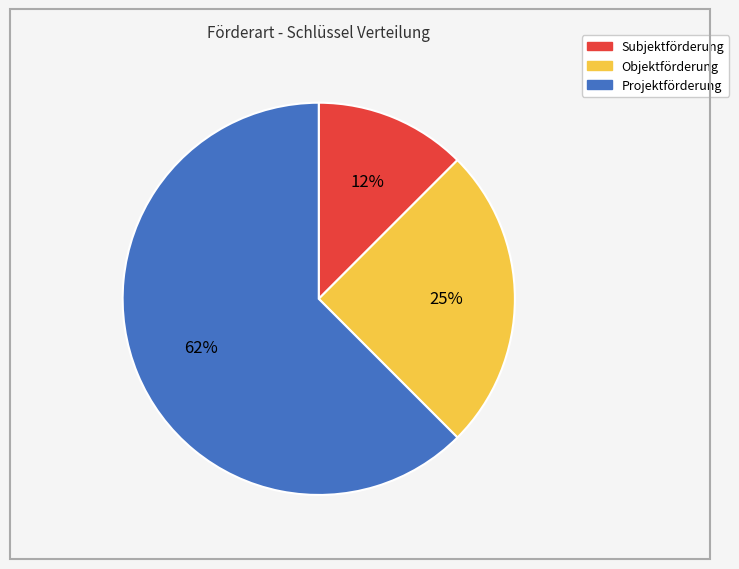

Rank the categories by value from highest to lowest.

Projektförderung, Objektförderung, Subjektförderung